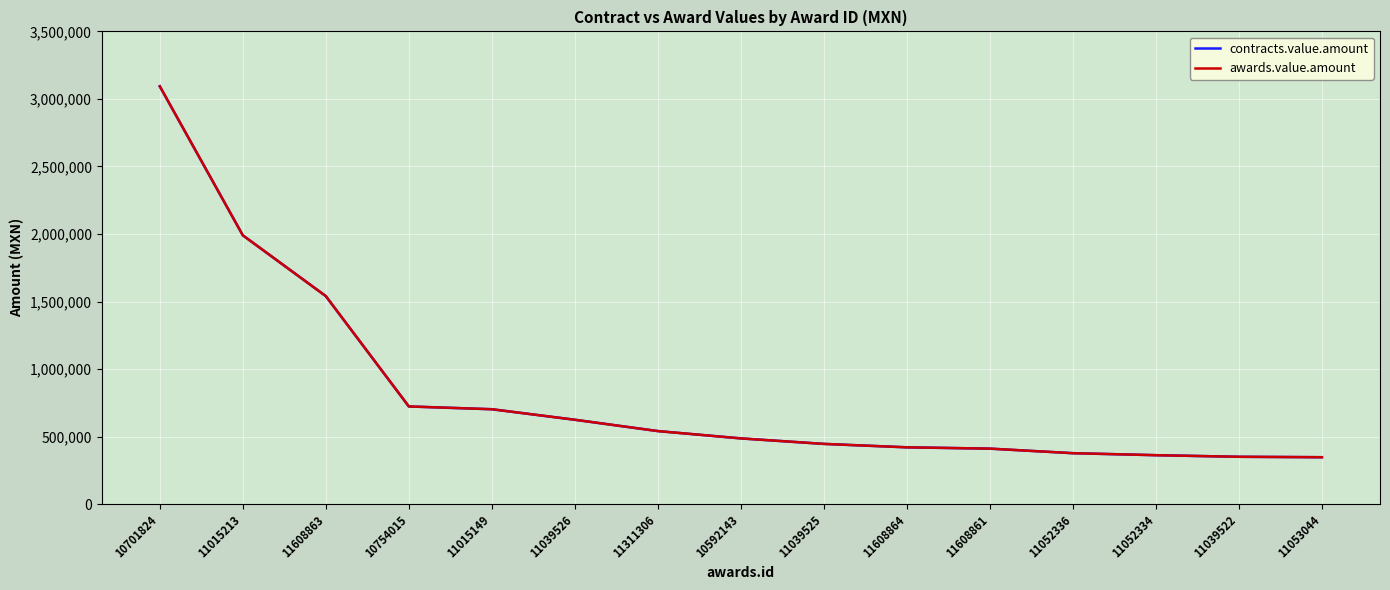

What is the difference between the second highest and second lowest values in the contracts.value.amount series?

1639370.0